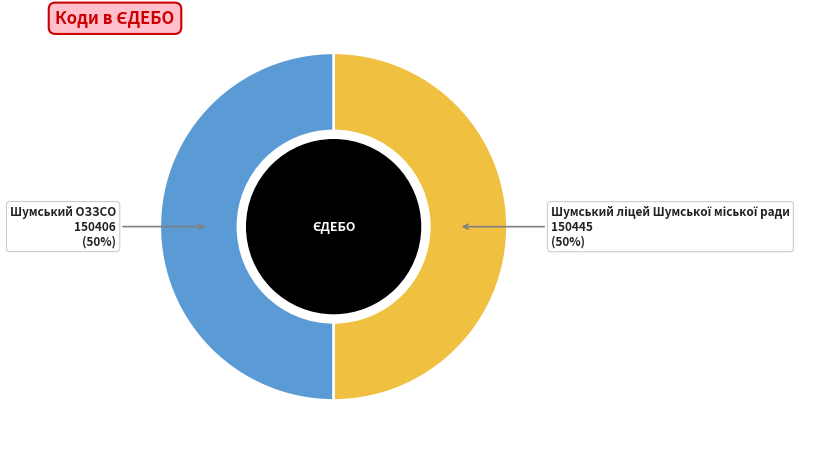

How many segments does this pie chart have?

2